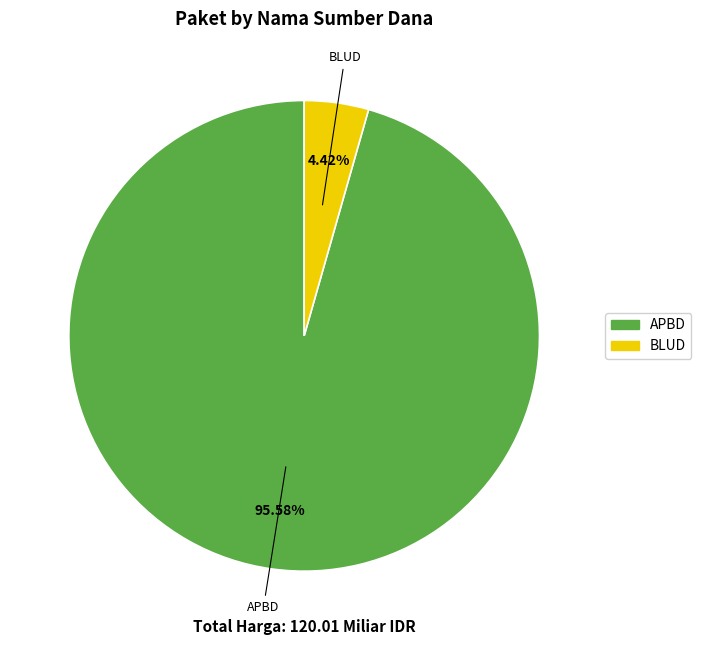

Does any single category account for the majority?

Yes